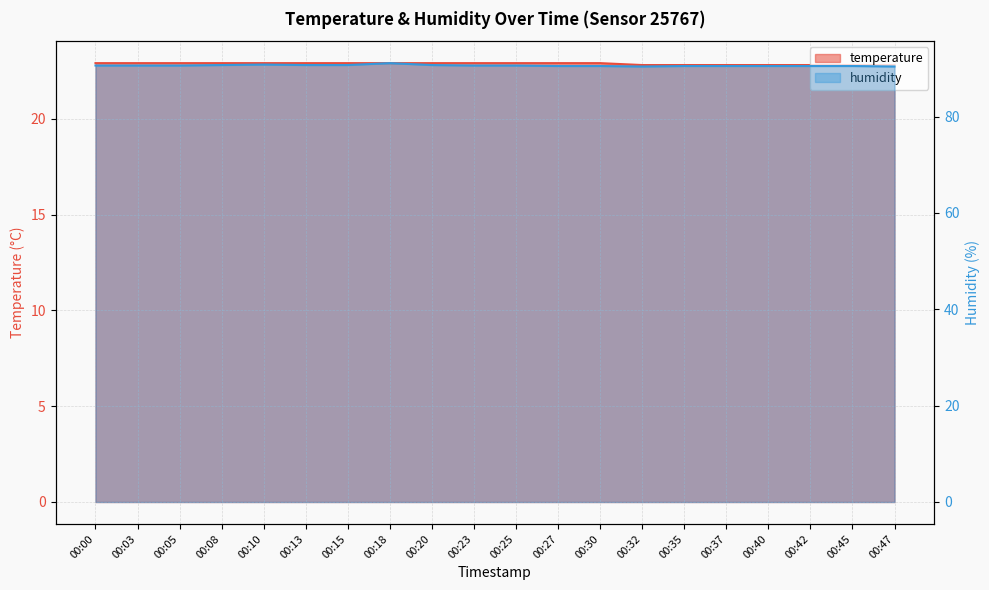

How many lines are shown in the chart?

2